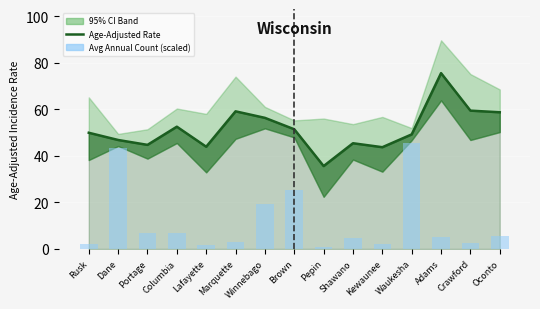

What is the greatest value displayed?

75.5